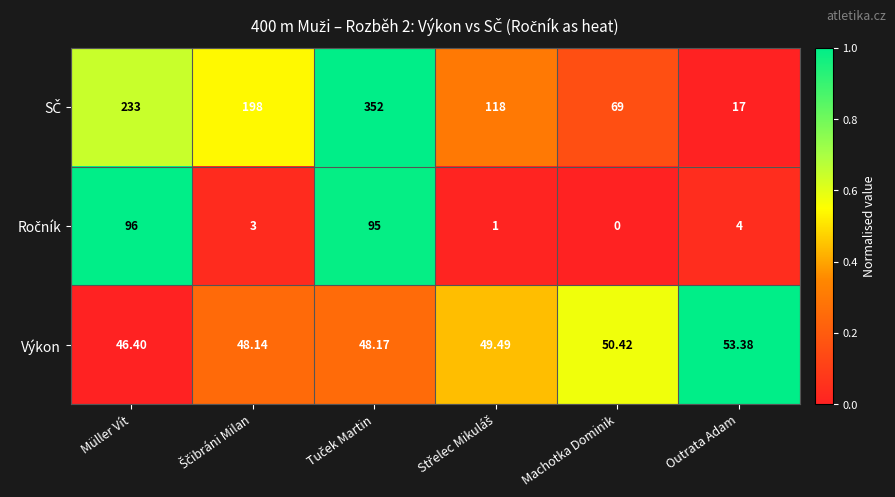

What is the greatest value displayed?

352.0